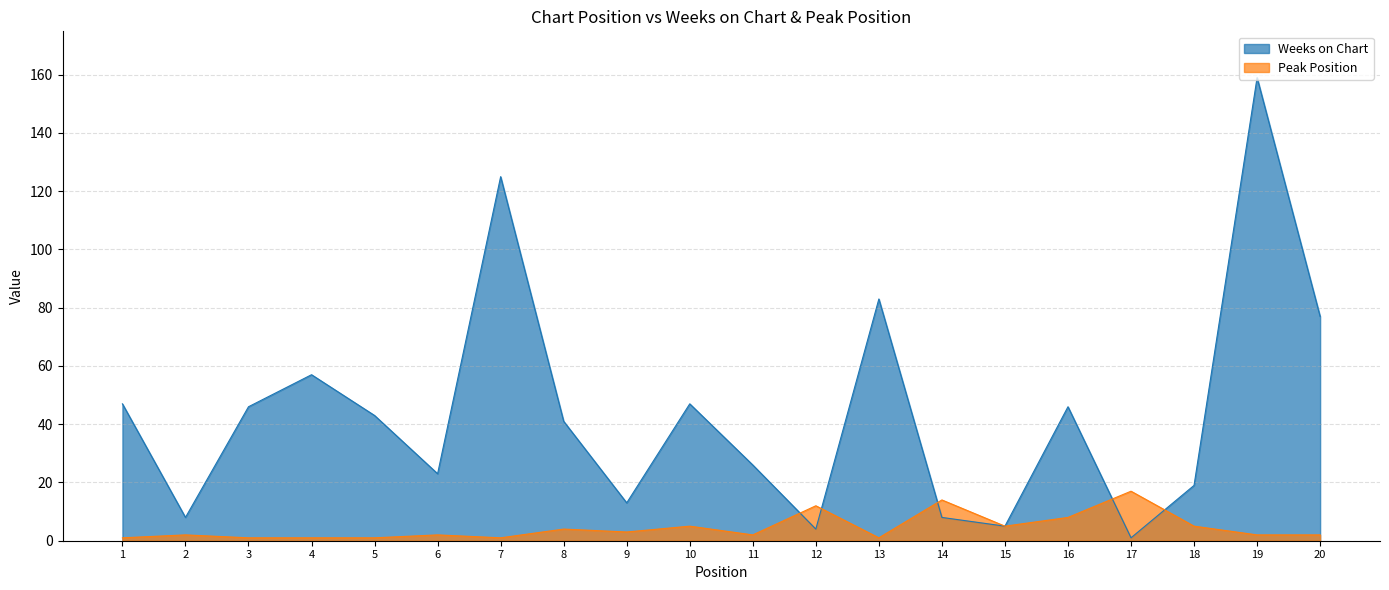

The Weeks on Chart series shows 43 at 5. True or false?

True